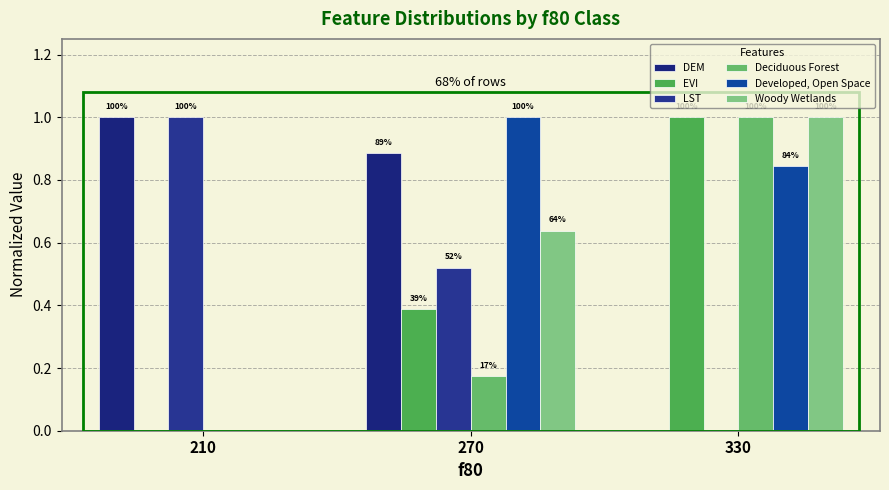

The LST series shows 1.0 at 210. True or false?

True